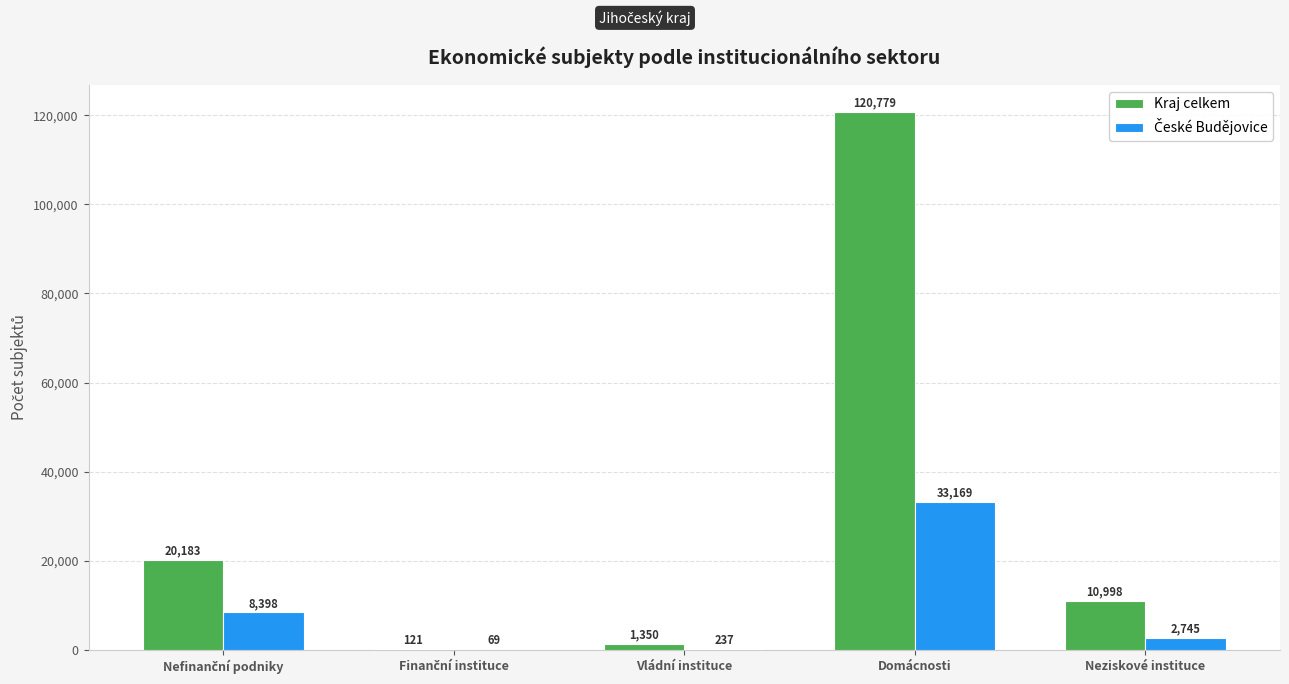

Between Vládní instituce and Domácnosti, which series saw the biggest shift?

Kraj celkem